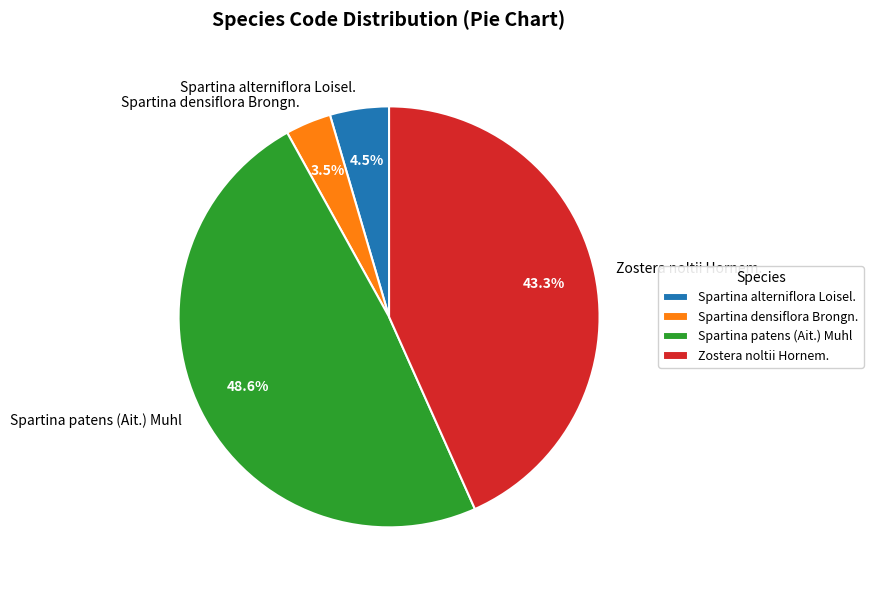

Approximately how many times larger is the value at Spartina alterniflora Loisel. compared to Zostera noltii Hornem.?

0.1